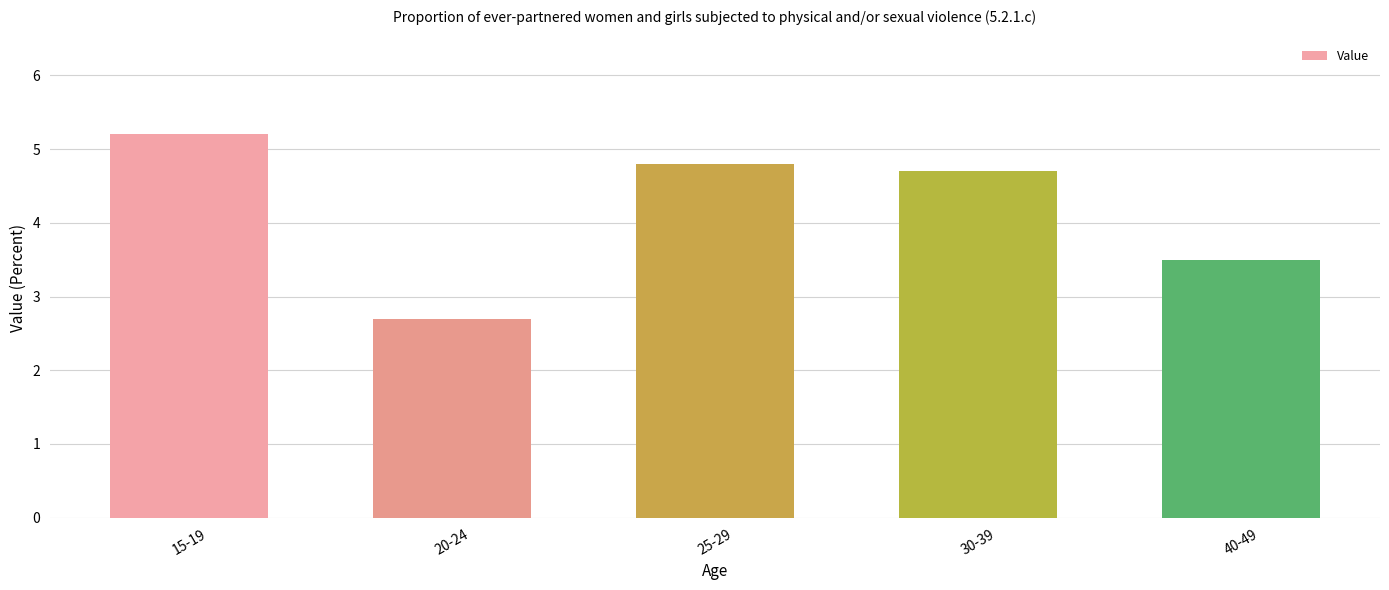

What is the difference between the values at 20-24 and 15-19?

2.5